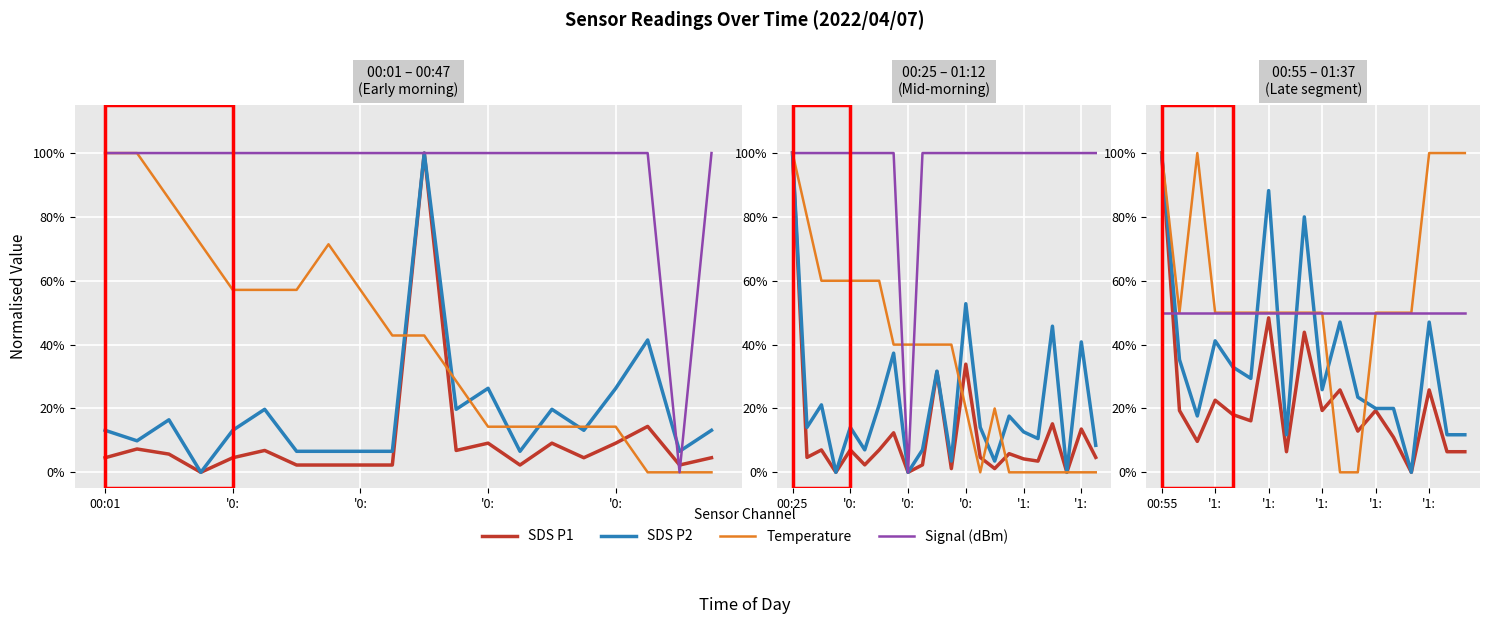

Is the value of Signal (dBm) at 16 greater than the value of SDS P2 at 6?

No